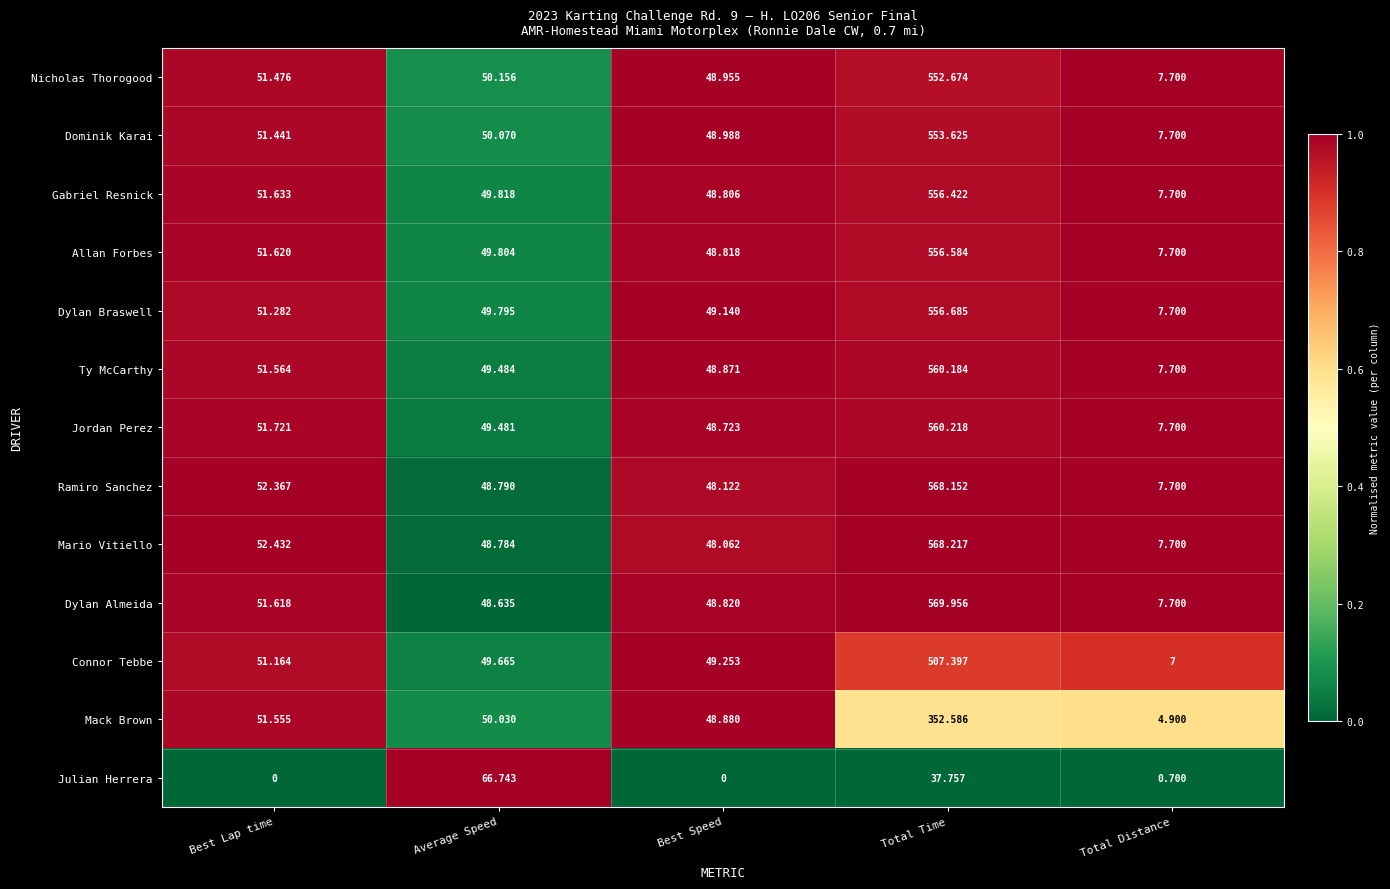

How many distinct data groups are displayed?

13